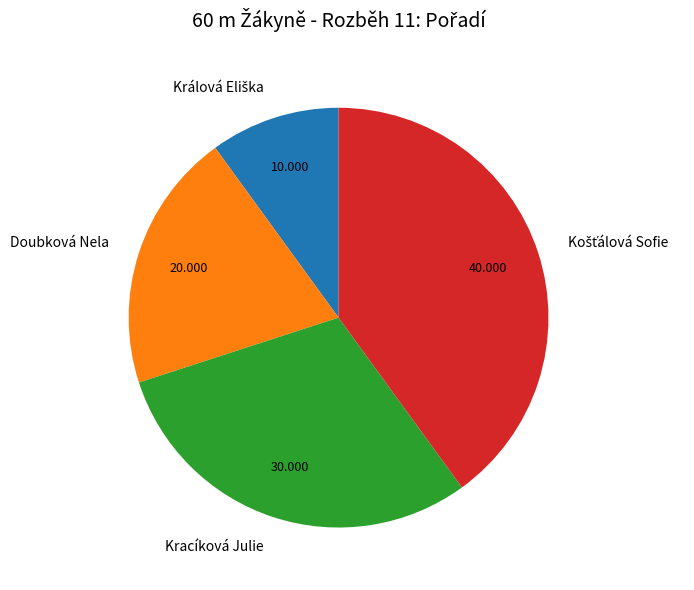

Is there a majority slice in this chart?

No